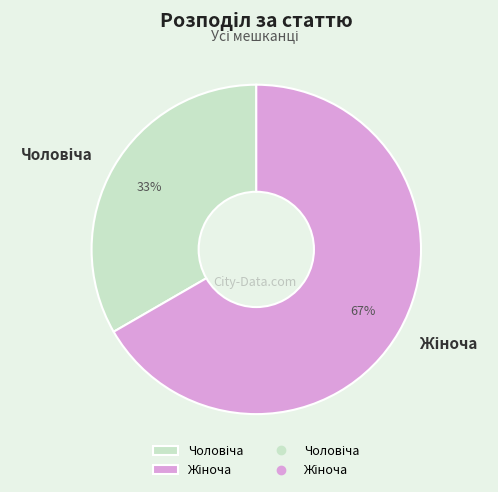

To the nearest percent, what is the average slice percentage?

50%